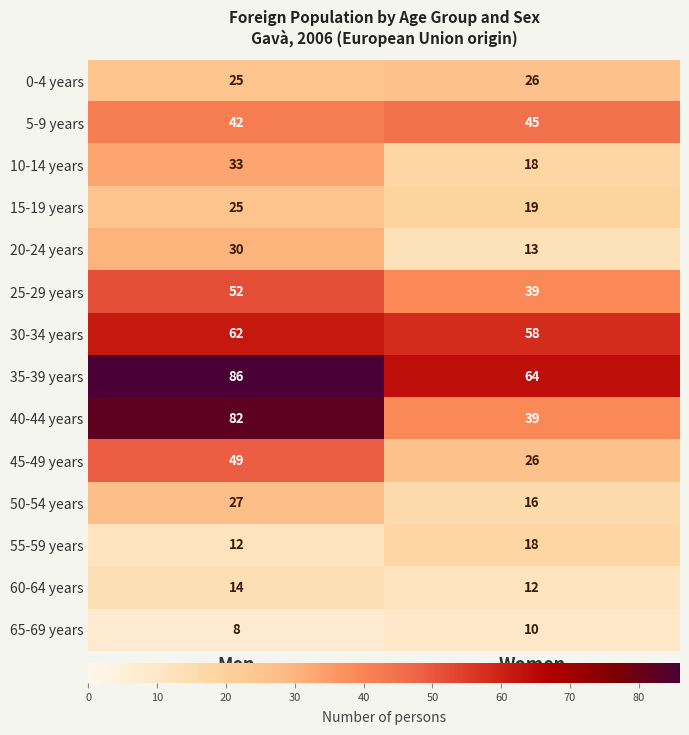

Read the 60-64 years value at Men.

14